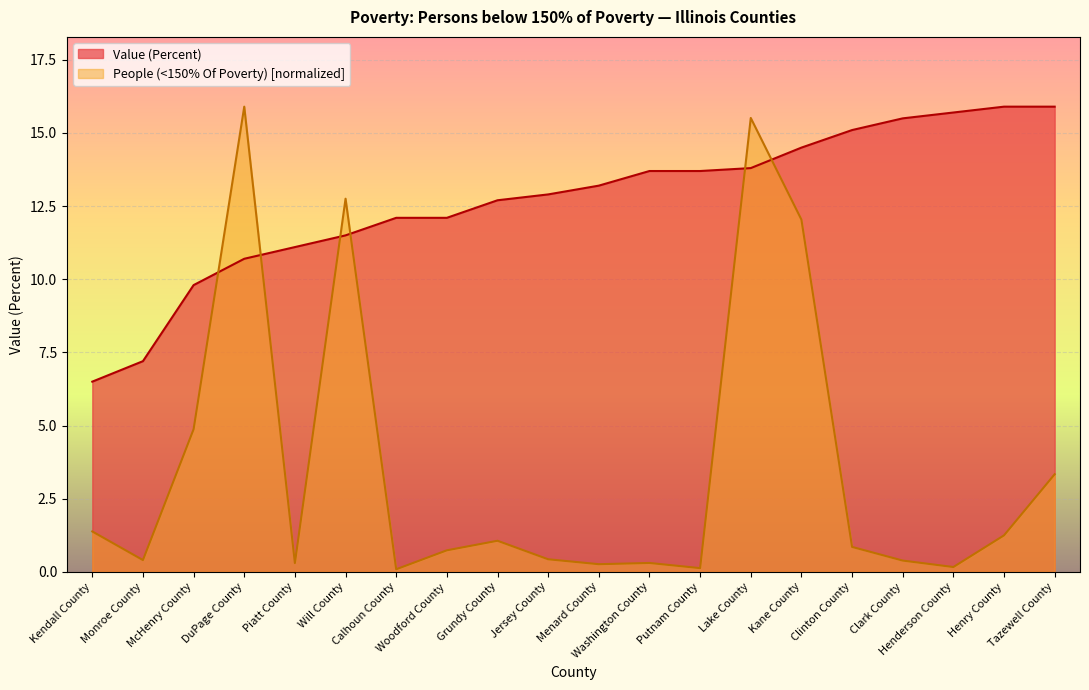

What position from the right is Grundy County?

12